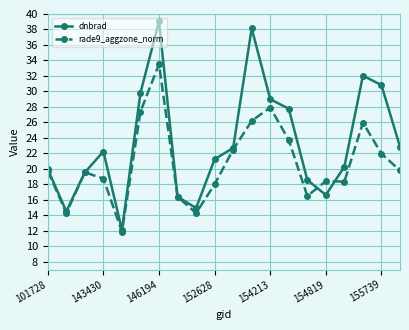

What is the smallest value displayed?

11.9